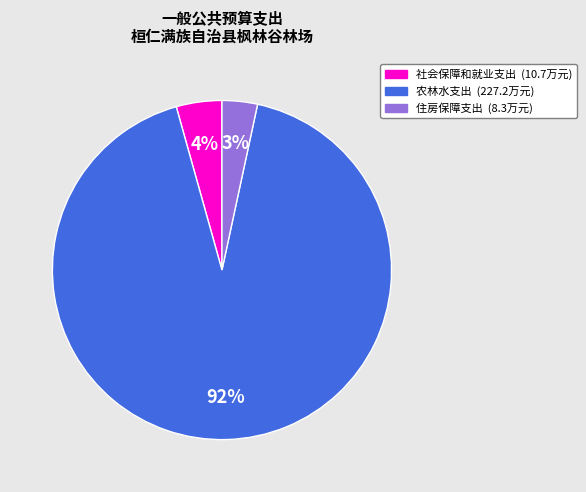

Combined, do 社会保障和就业支出 and 住房保障支出 account for over 50%?

No